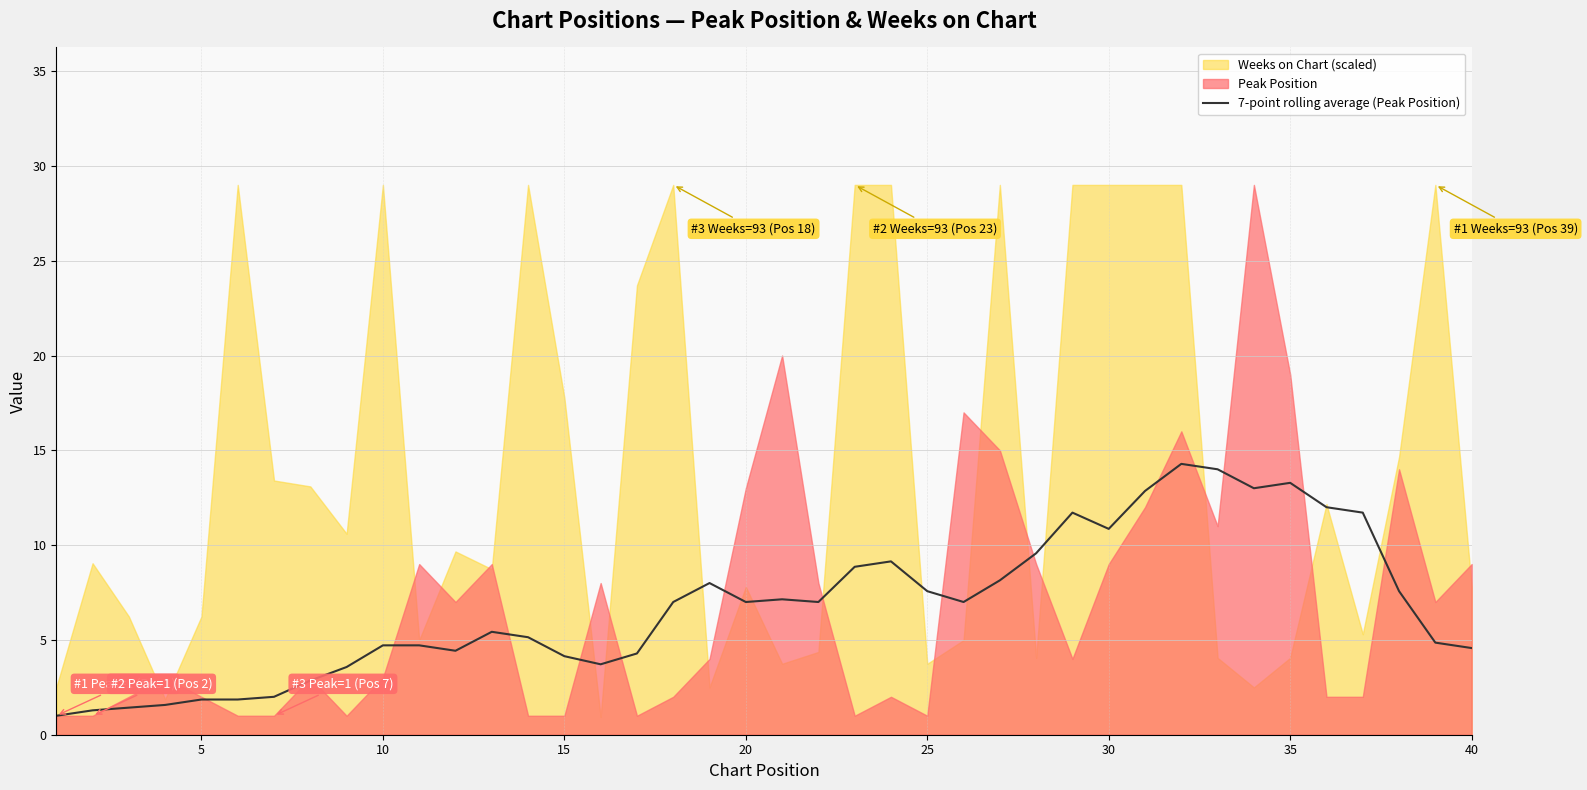

The value of 7-point rolling average (Peak Position) at 5 is 1.9. True or false?

True